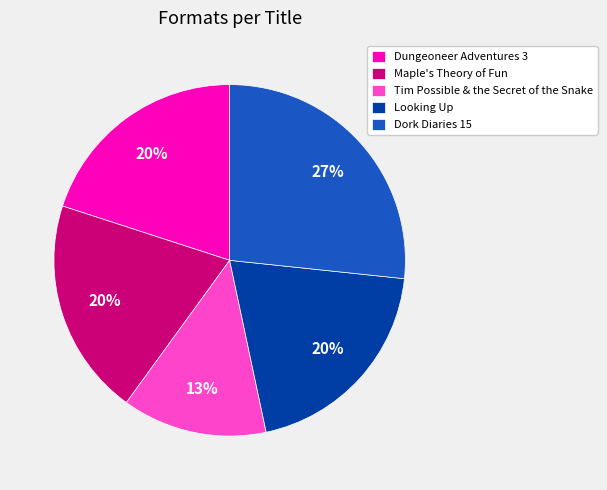

To the nearest percent, what is the combined percentage of Dork Diaries 15 and Looking Up?

47%